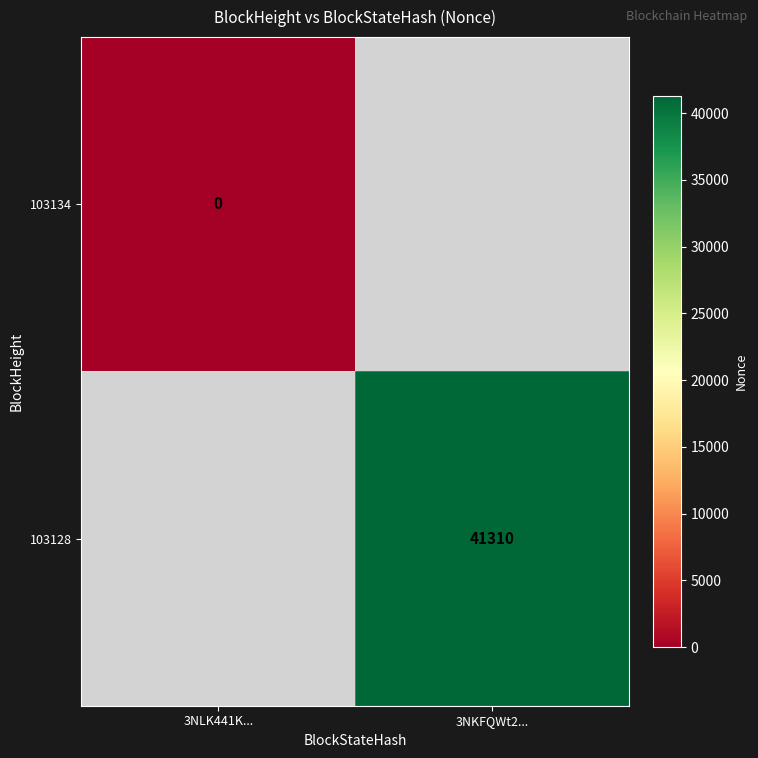

Is the value of 103128 at 3NKFQWt2... greater than the value of 103134 at 3NLK441K...?

Yes